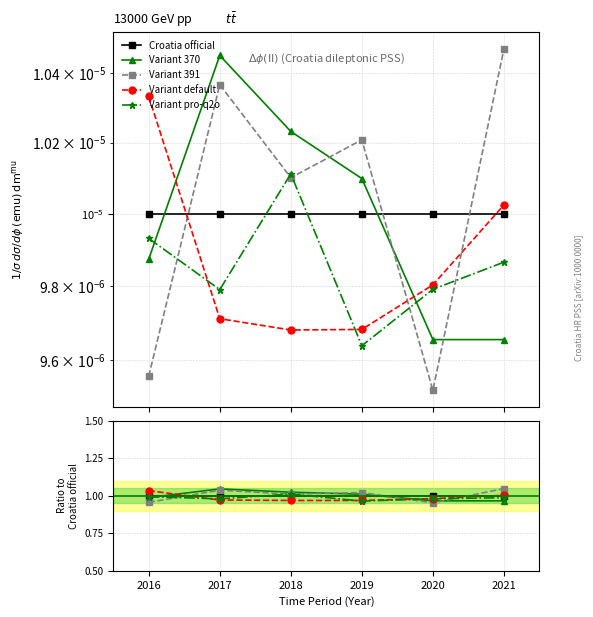

Which series ends up on top after the final intersection of Variant 370 and Variant default?

Variant default